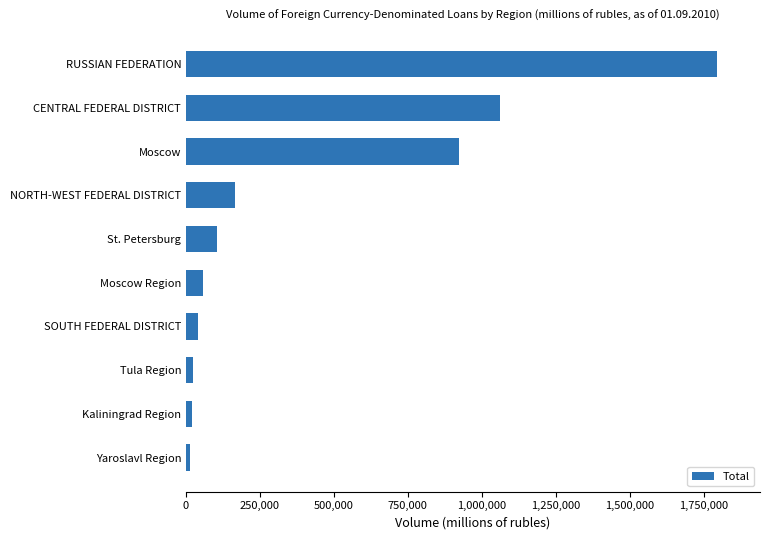

Is it true that the value at RUSSIAN FEDERATION is 2813827?

False